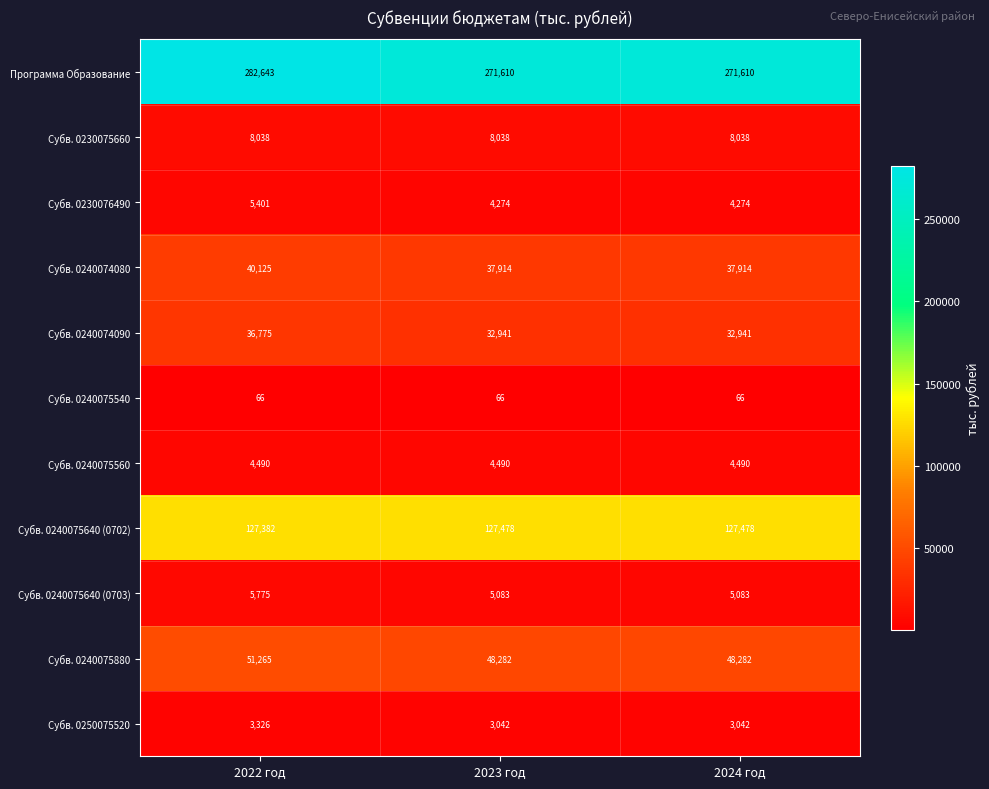

What is the sum of the Субв. 0240075880 values at 2023 год and 2022 год?

99547